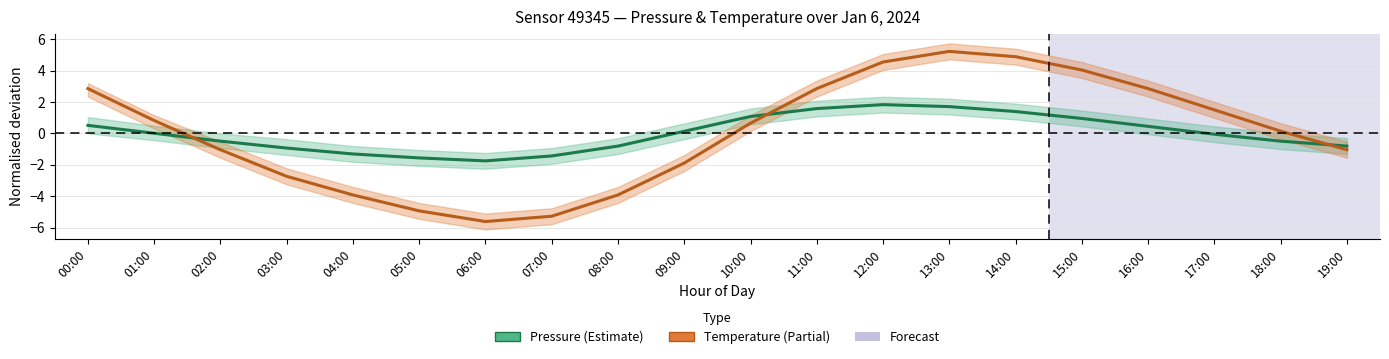

At how many categories does at least one series exceed -5?

20